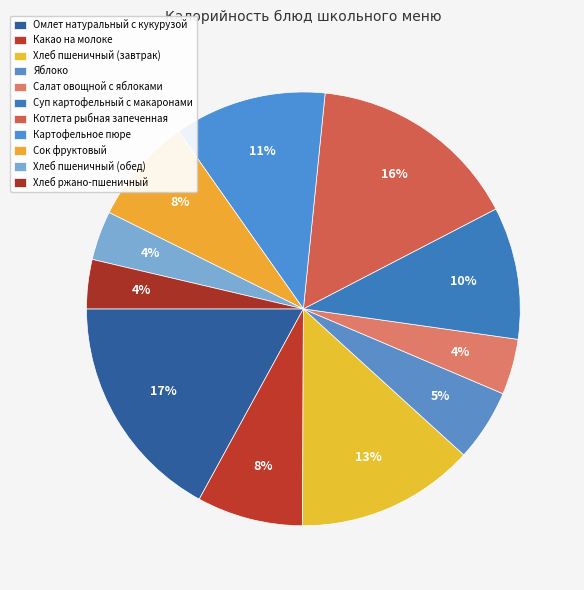

Count the number of slices in the pie.

11